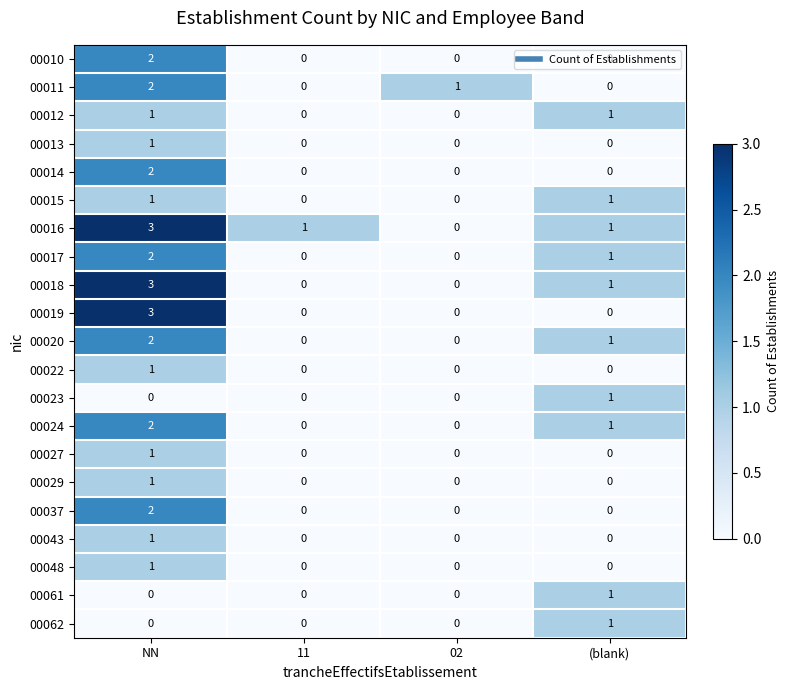

What is the sum of the 00019 values at (blank) and NN?

3